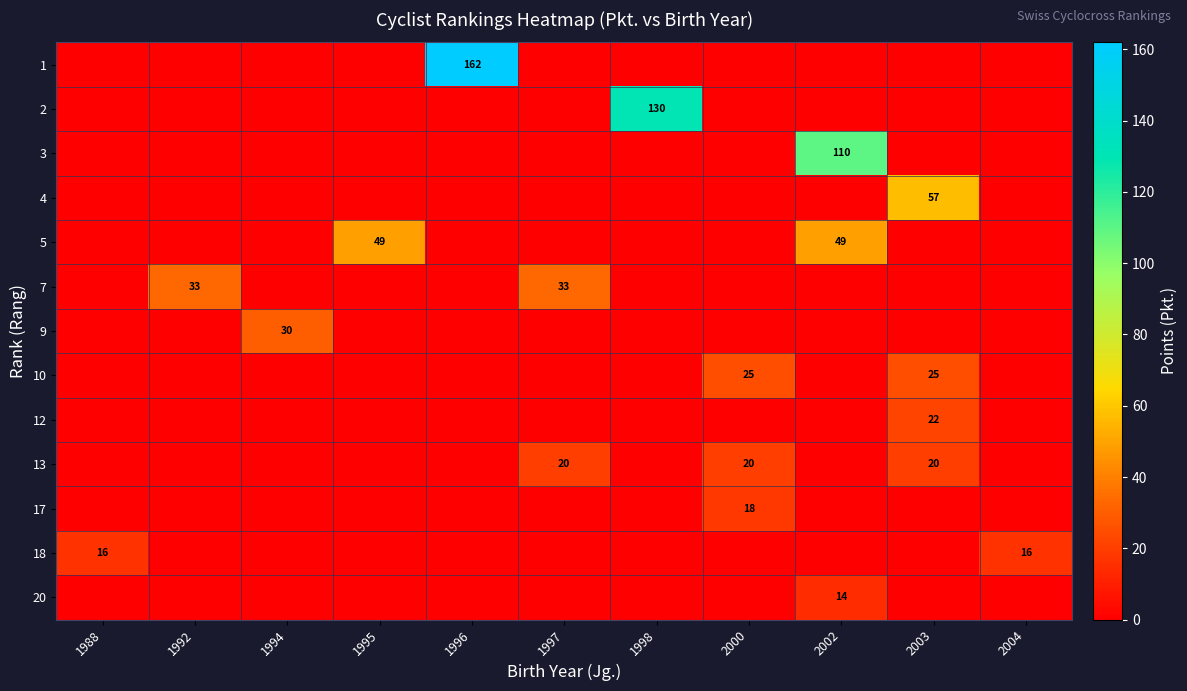

At which category is the sum across all series the highest?

2002